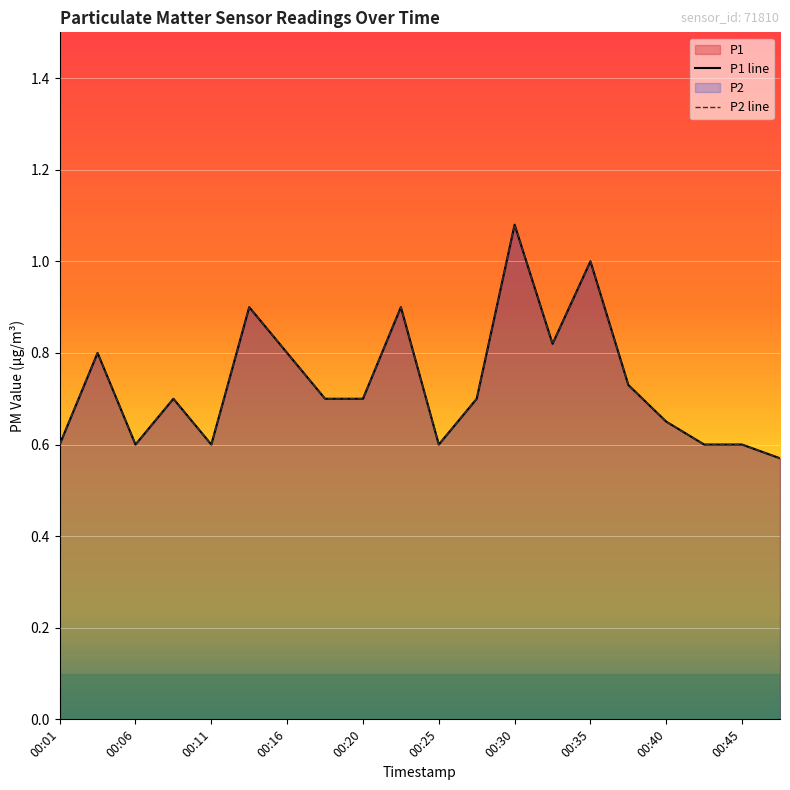

What is the difference between the maximum and minimum values in the P2 line series?

0.5